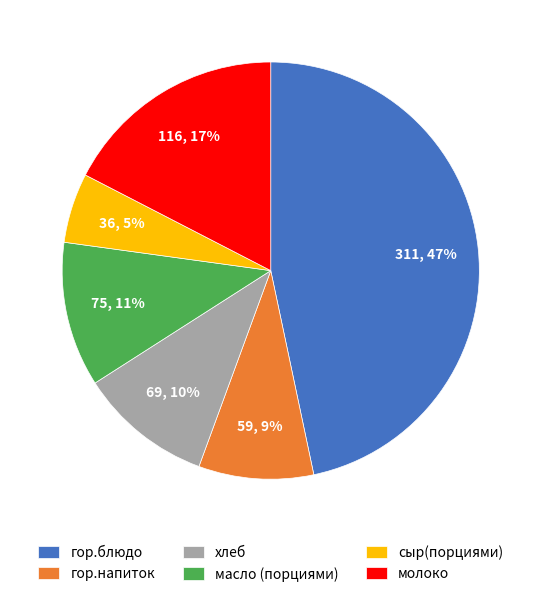

How many slices are in this pie chart?

6